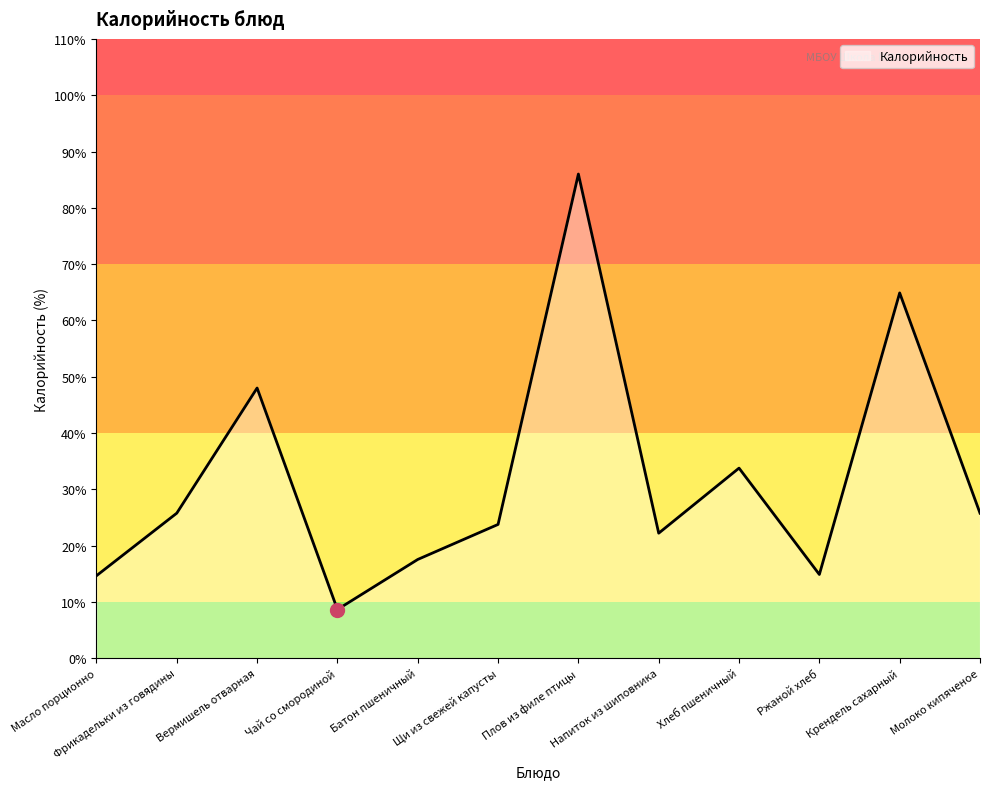

True or false: the data shows 33.8 at Хлеб пшеничный.

True